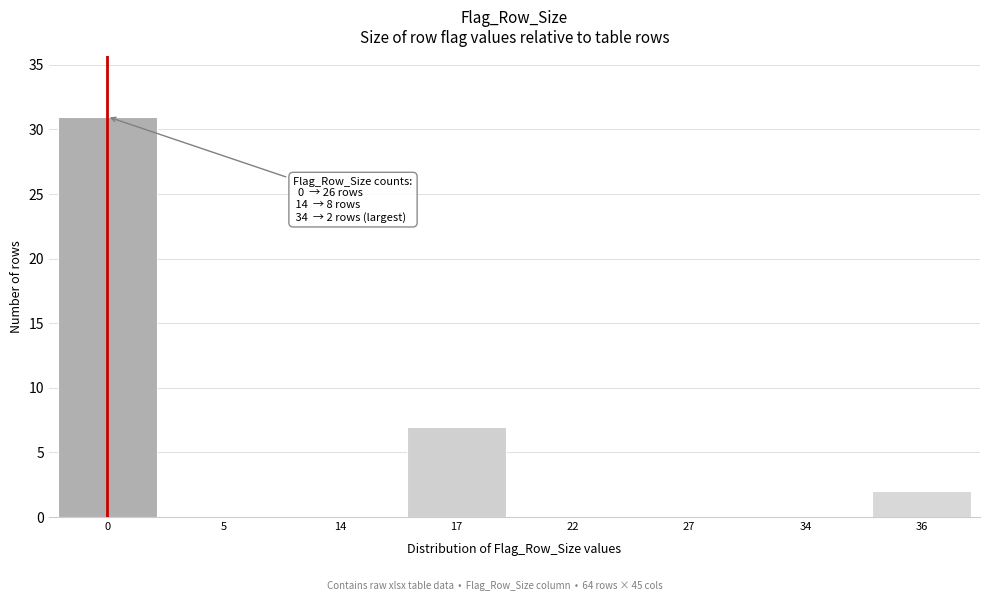

Reading left to right, transcribe all the data shown in this chart.

0=31	5=0	14=0	17=7	22=0	27=0	34=0	36=2